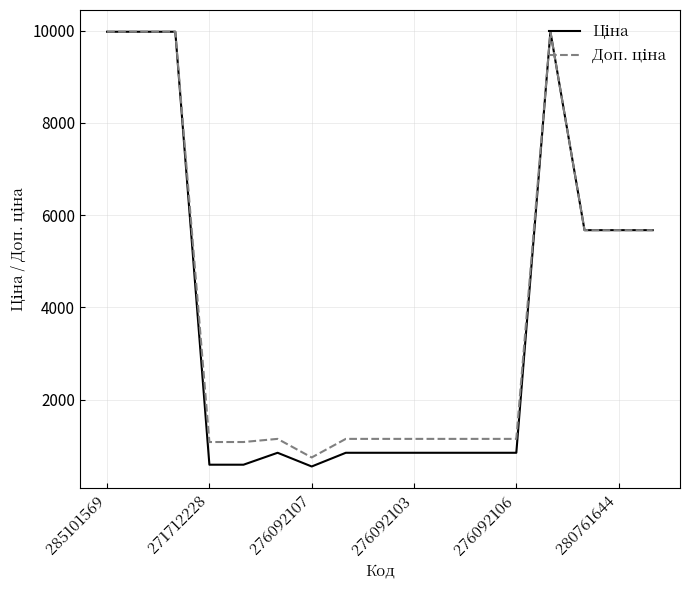

What is the minimum value shown in the chart?

551.5